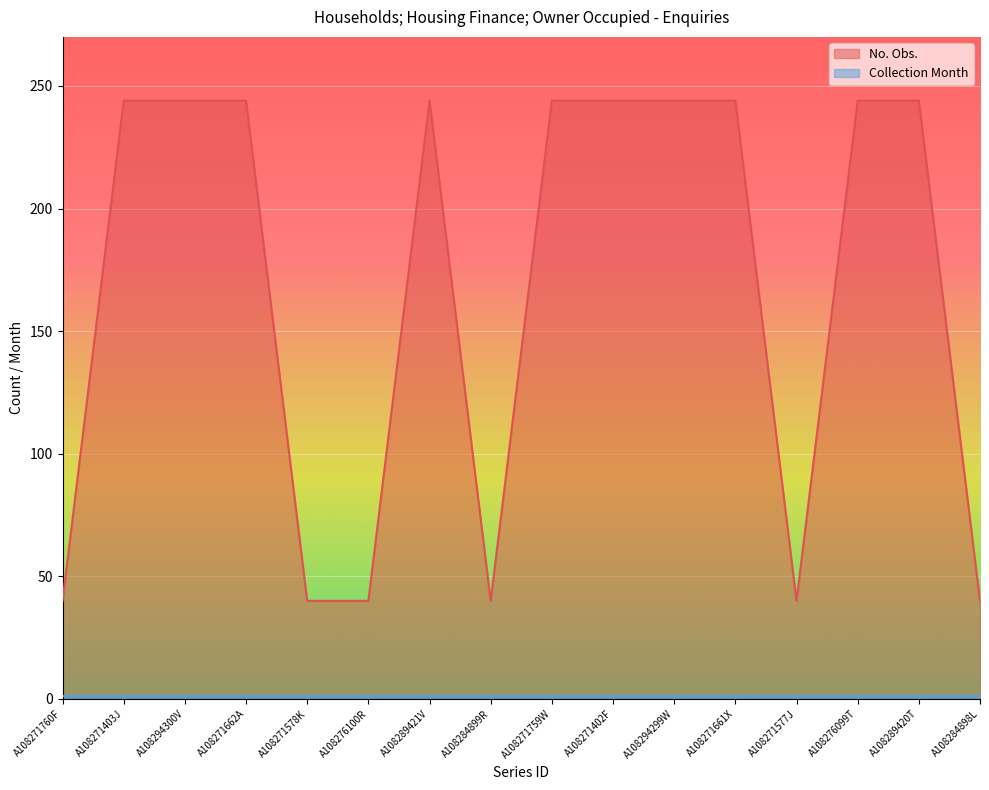

How many points are lower than both their immediate neighbors (excluding endpoints)?

2